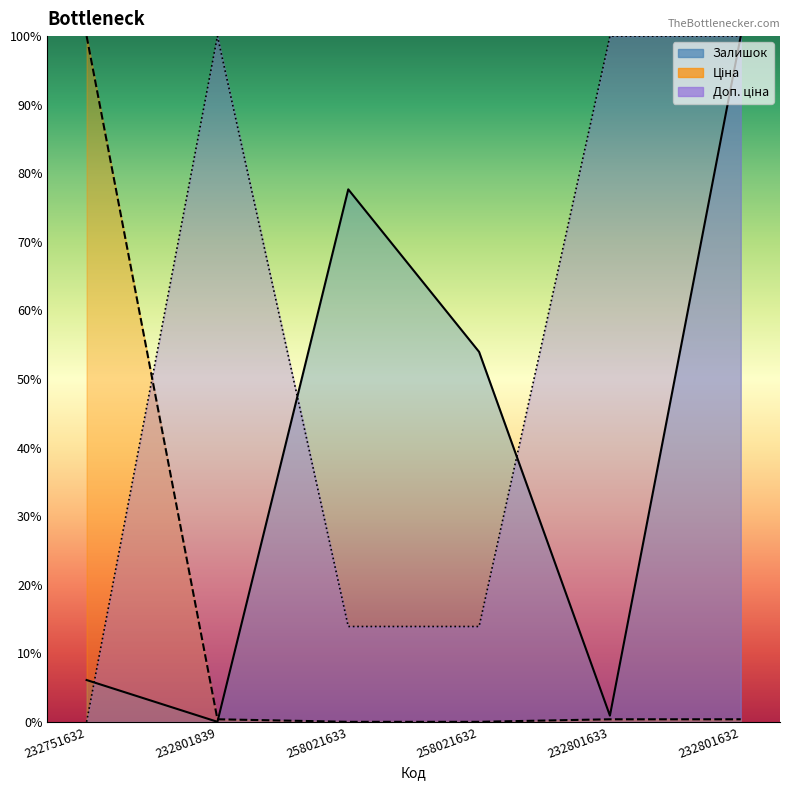

Between which two adjacent categories do Ціна and Доп. ціна first intersect?

232751632 and 232801839